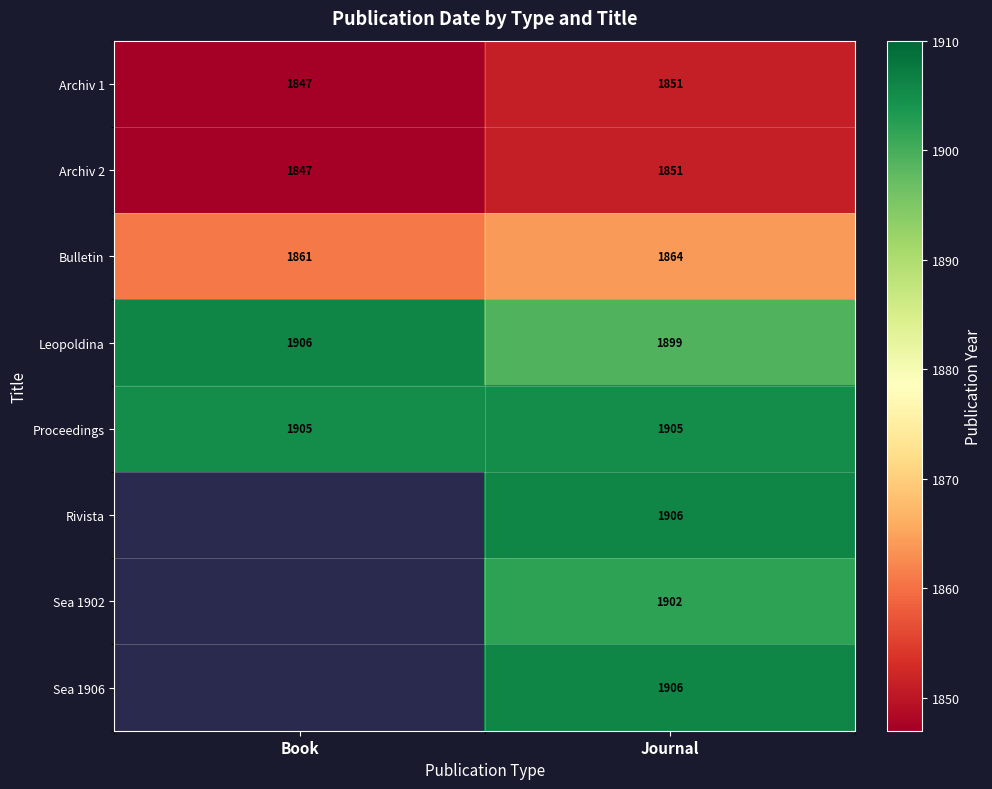

At which label does Archiv 1 reach its peak?

Journal